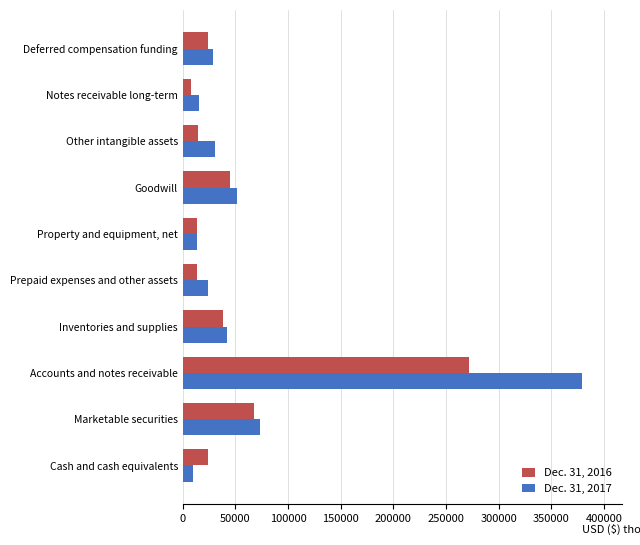

What is the total value across all series at Marketable securities?

140951